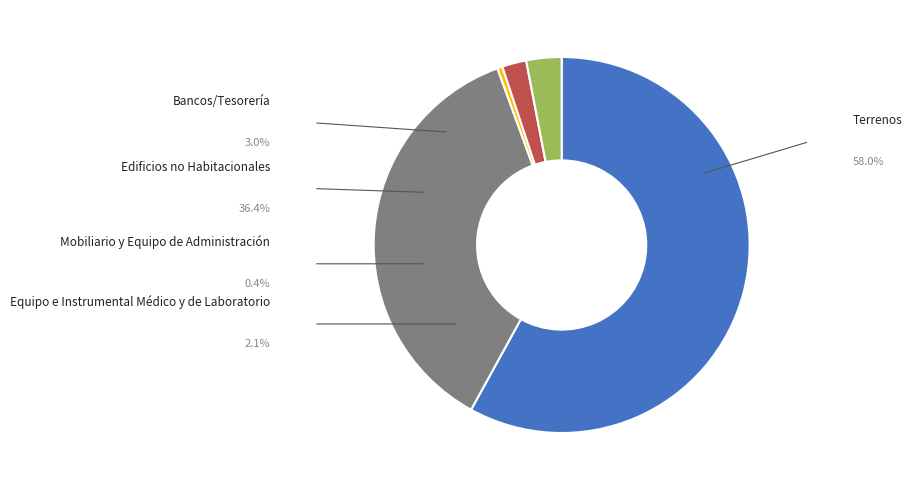

To the nearest percent, what is the difference between the Mobiliario y Equipo de Administración and Edificios no Habitacionales slice percentages?

36%